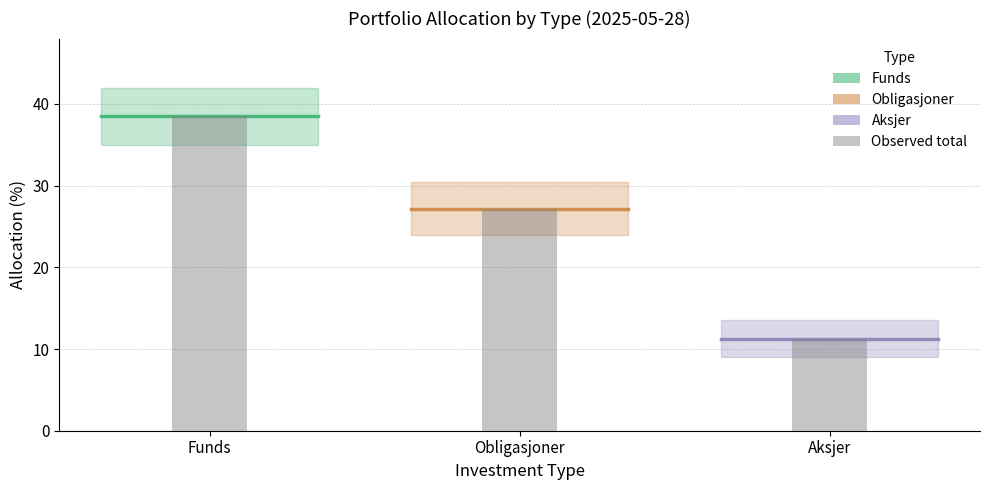

What is the label of the 2nd bar from the left?

Obligasjoner